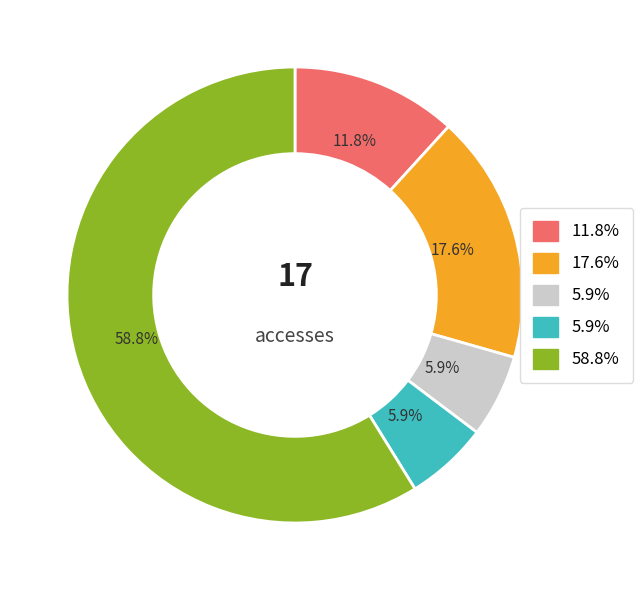

Is there a majority slice in this chart?

Yes